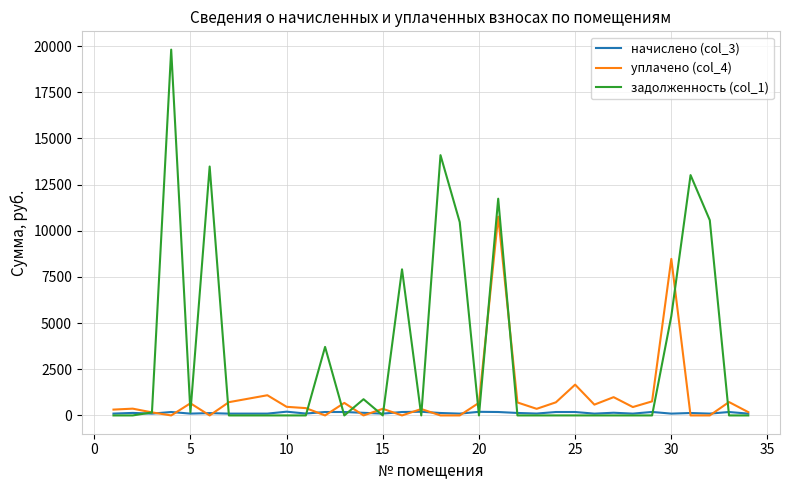

What is the average value of the задолженность (col_1) series?

3375.7